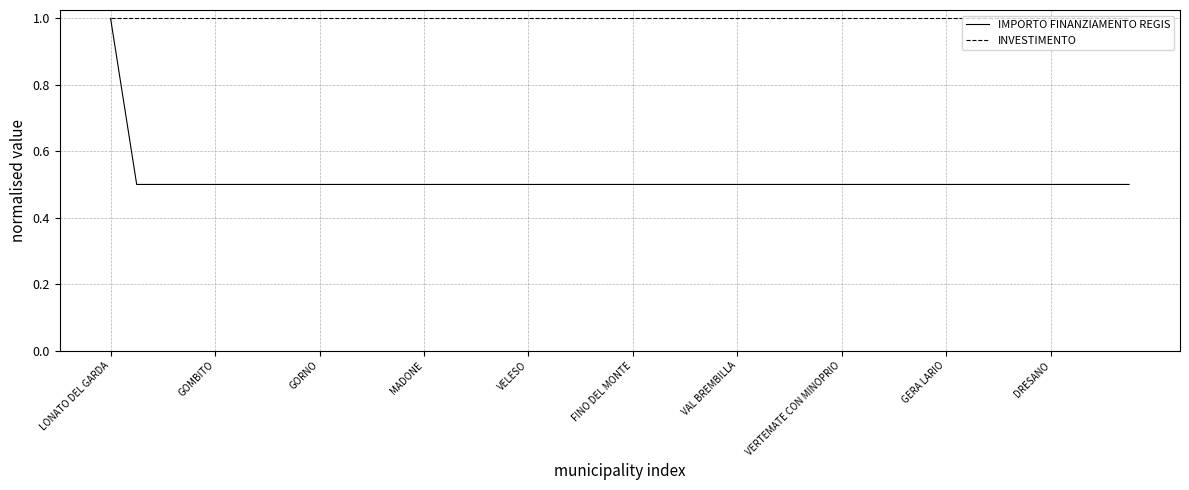

Which series has the largest total across all categories?

INVESTIMENTO